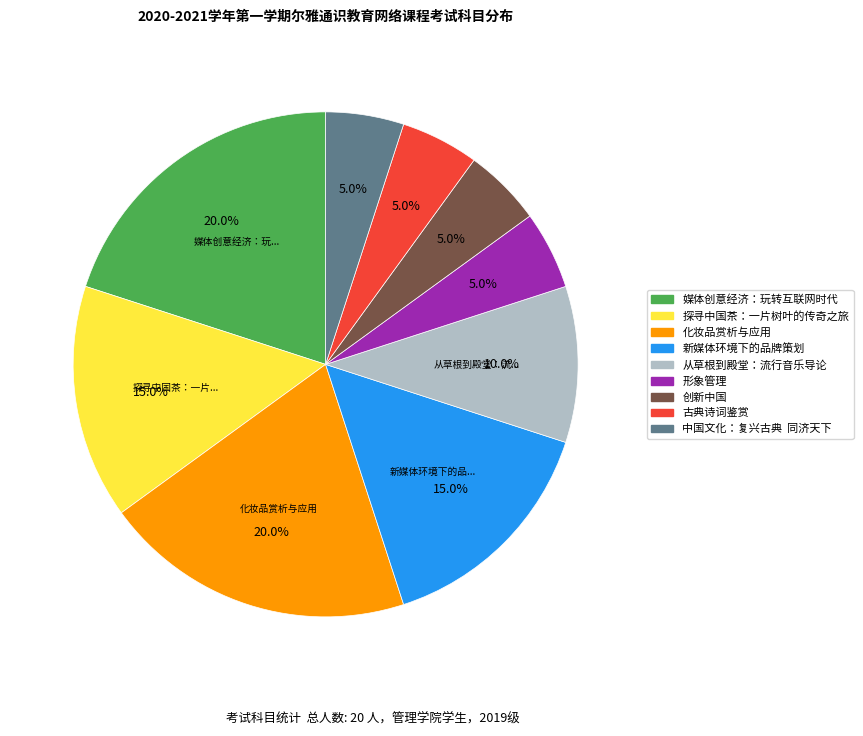

The 古典诗词鉴赏 slice represents 19% of the pie. True or false?

False